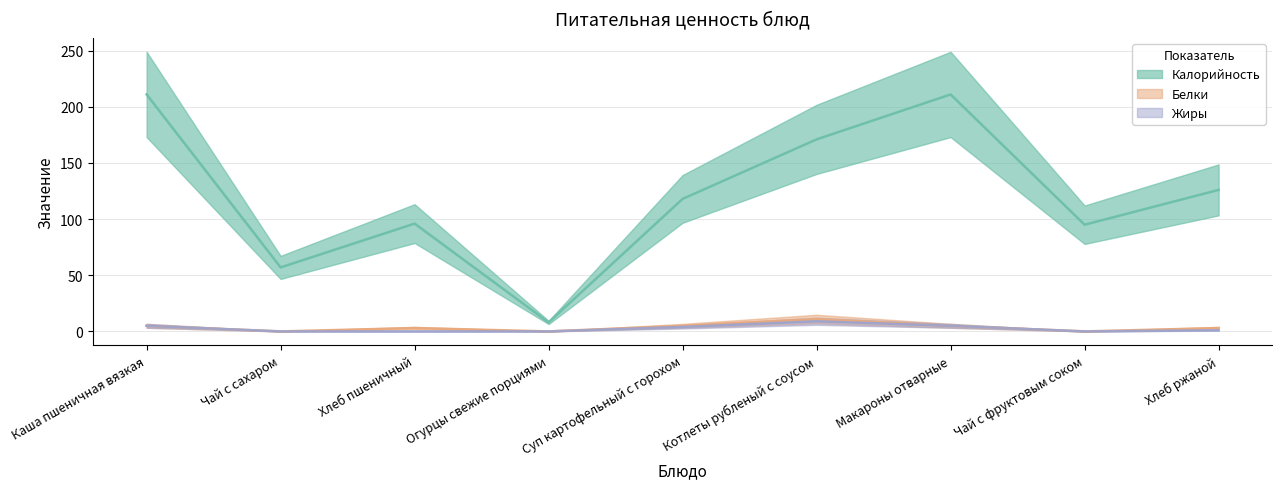

What are all the series names shown in the legend?

Калорийность, Белки, Жиры